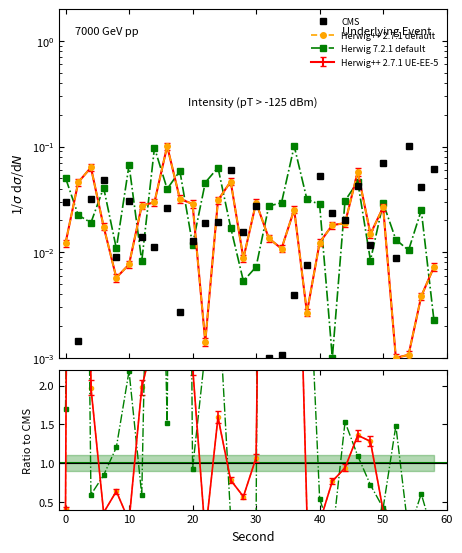

Reading left to right, list all the values displayed in this chart.

intensity(dBm): 0=0.0	2=0.0	4=0.0	6=0.0	8=0.0	10=0.0	12=0.0	14=0.0	16=0.0	18=0.0	20=0.0	22=0.0	24=0.0	26=0.1	28=0.0	30=0.0	32=0.0	34=0.0	36=0.0	38=0.0	40=0.1	42=0.0	44=0.0	46=0.0	48=0.0	50=0.1	52=0.0	54=0.1	56=0.0	58=0.1
minute_1: 0=0.0	2=0.0	4=0.1	6=0.0	8=0.0	10=0.0	12=0.0	14=0.0	16=0.1	18=0.0	20=0.0	22=0.0	24=0.0	26=0.0	28=0.0	30=0.0	32=0.0	34=0.0	36=0.0	38=0.0	40=0.0	42=0.0	44=0.0	46=0.1	48=0.0	50=0.0	52=0.0	54=0.0	56=0.0	58=0.0
minute_2: 0=0.1	2=0.0	4=0.0	6=0.0	8=0.0	10=0.1	12=0.0	14=0.1	16=0.0	18=0.1	20=0.0	22=0.0	24=0.1	26=0.0	28=0.0	30=0.0	32=0.0	34=0.0	36=0.1	38=0.0	40=0.0	42=0.0	44=0.0	46=0.0	48=0.0	50=0.0	52=0.0	54=0.0	56=0.0	58=0.0